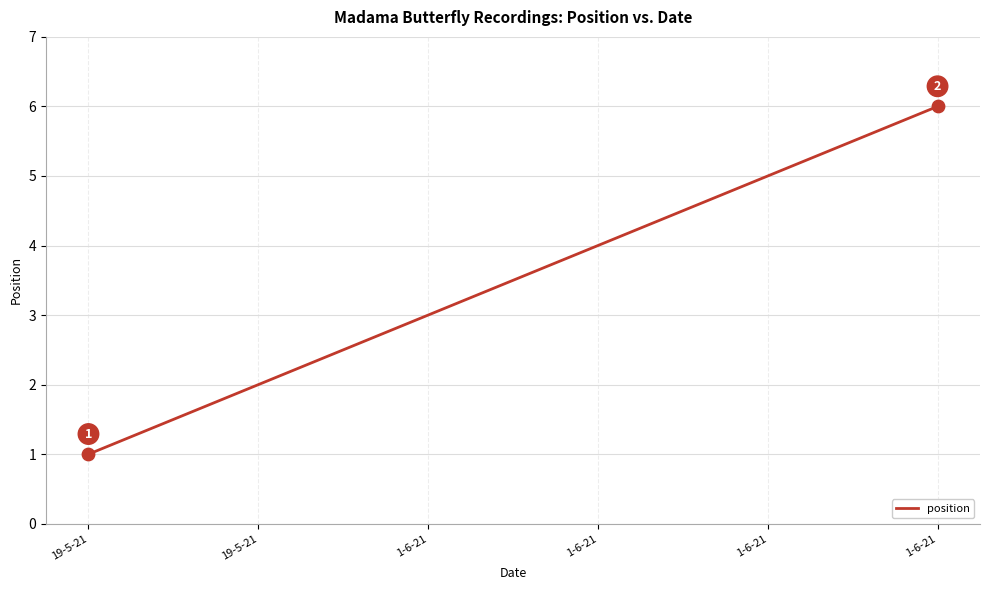

What is the ratio of the value at 1-6-21 to the value at 1-6-21?

0.7